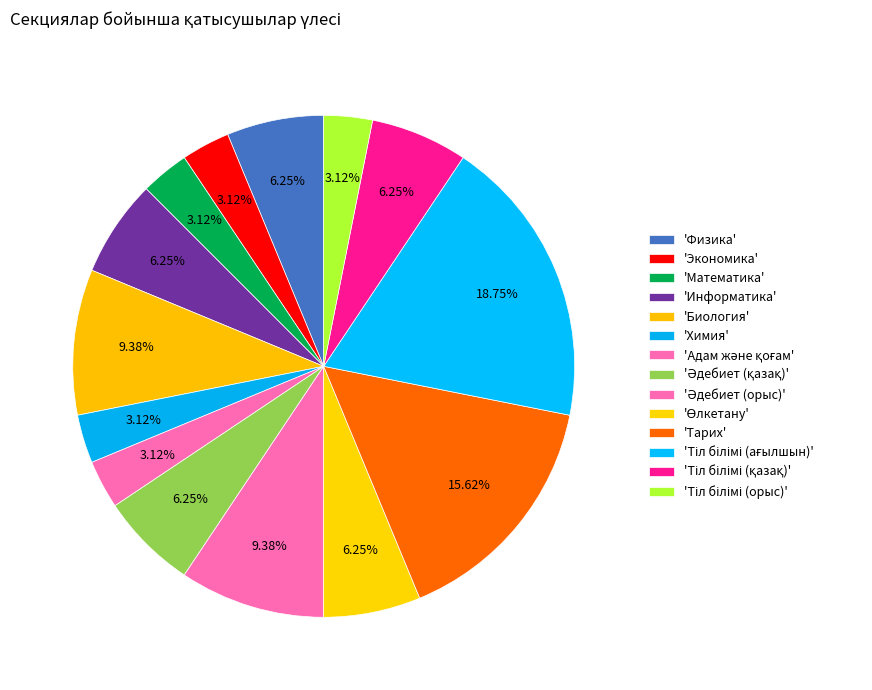

How many segments does this pie chart have?

14